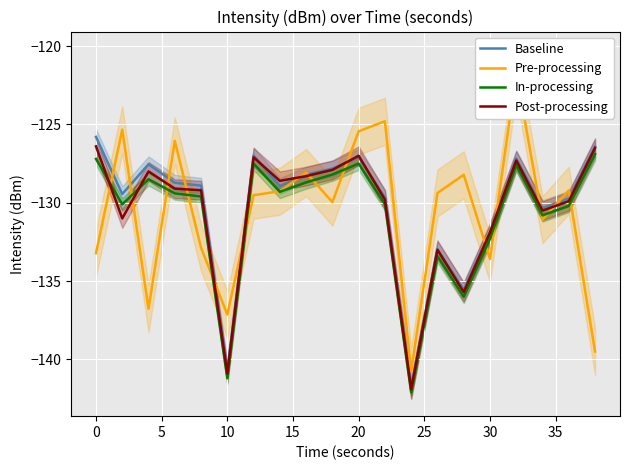

What is the maximum value for Post-processing?

-126.4